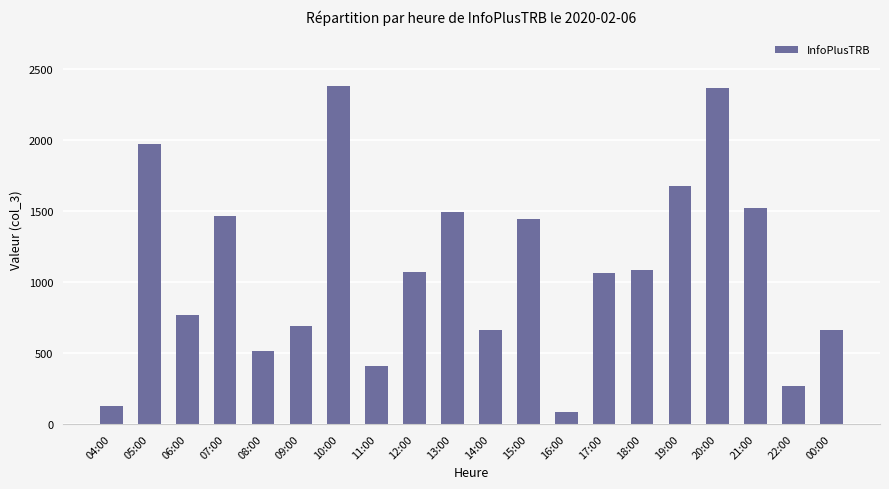

What is the change in value from 06:00 to 22:00?

-503